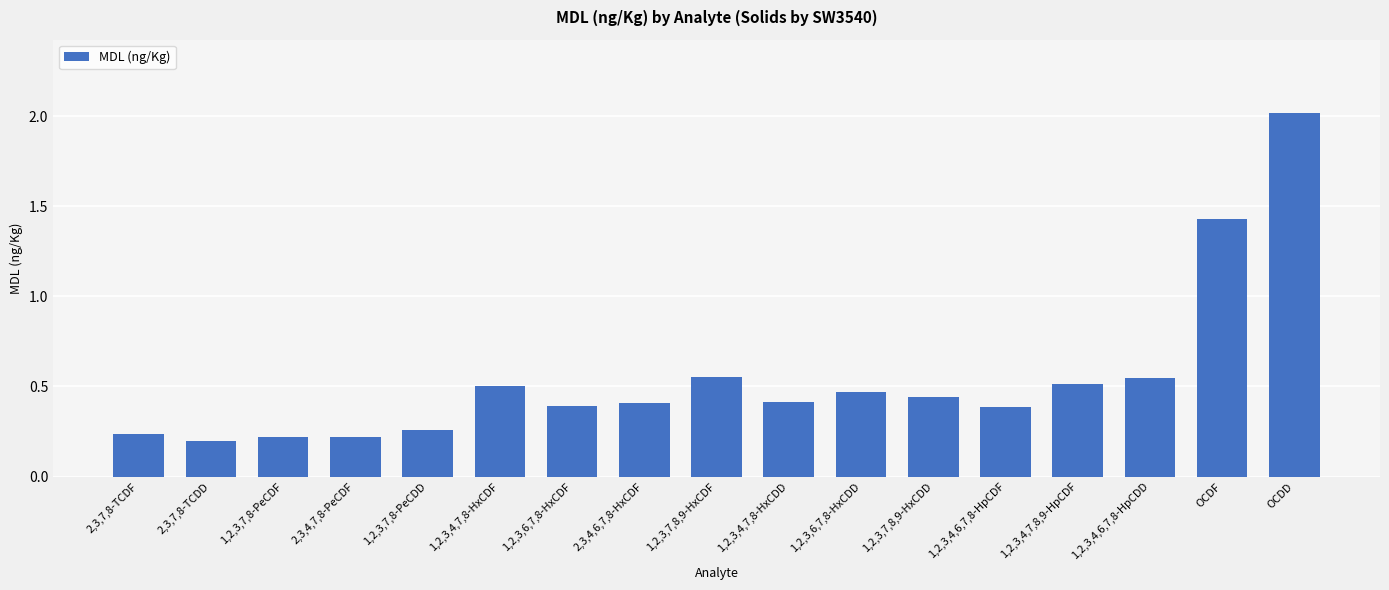

What is the label of the 11th bar from the right?

1,2,3,6,7,8-HxCDF